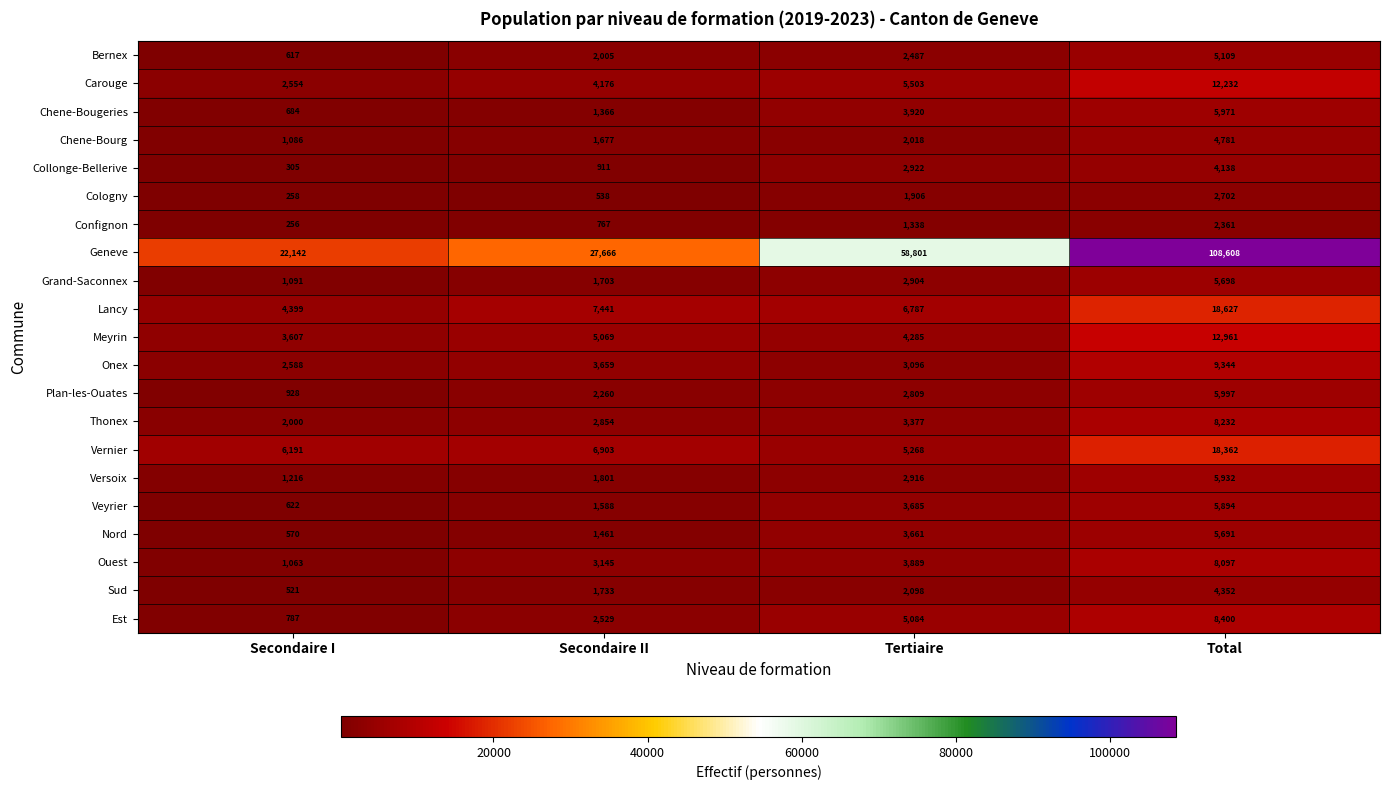

Is it true that Ouest equals 8097 at Total?

True